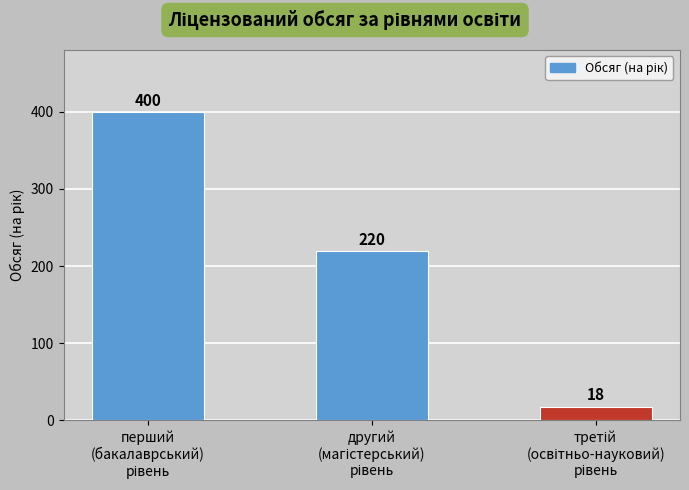

Reading right to left, what are all the values shown in this chart?

18	220	400